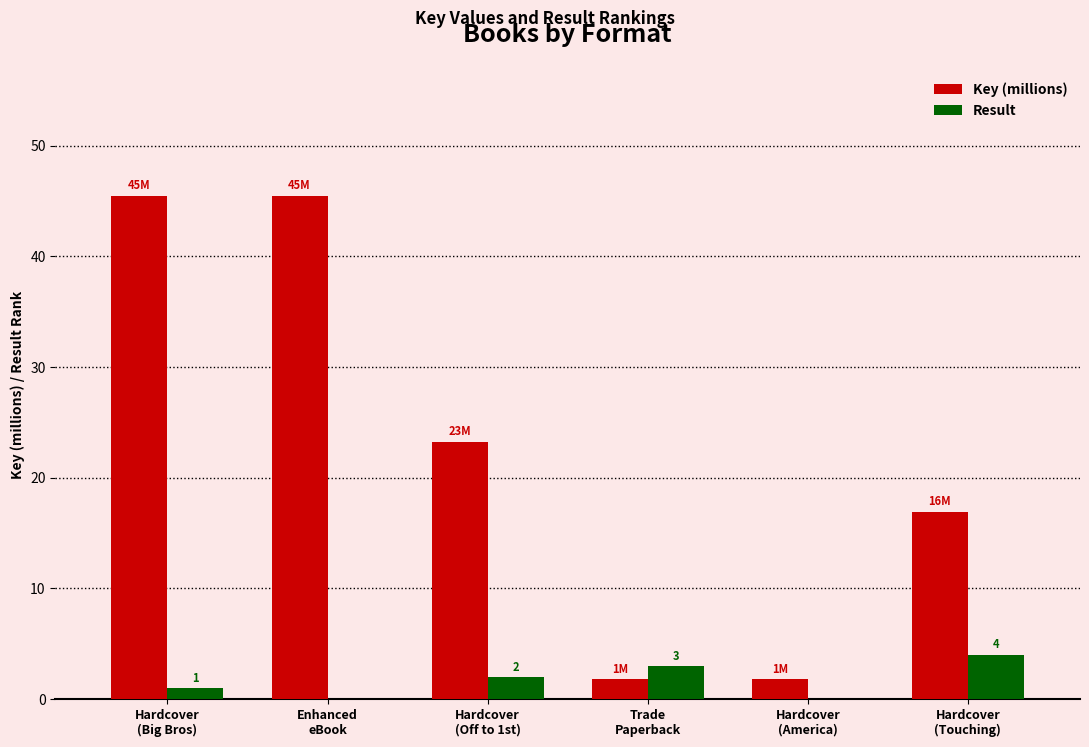

What is the maximum value shown in the chart?

45.5